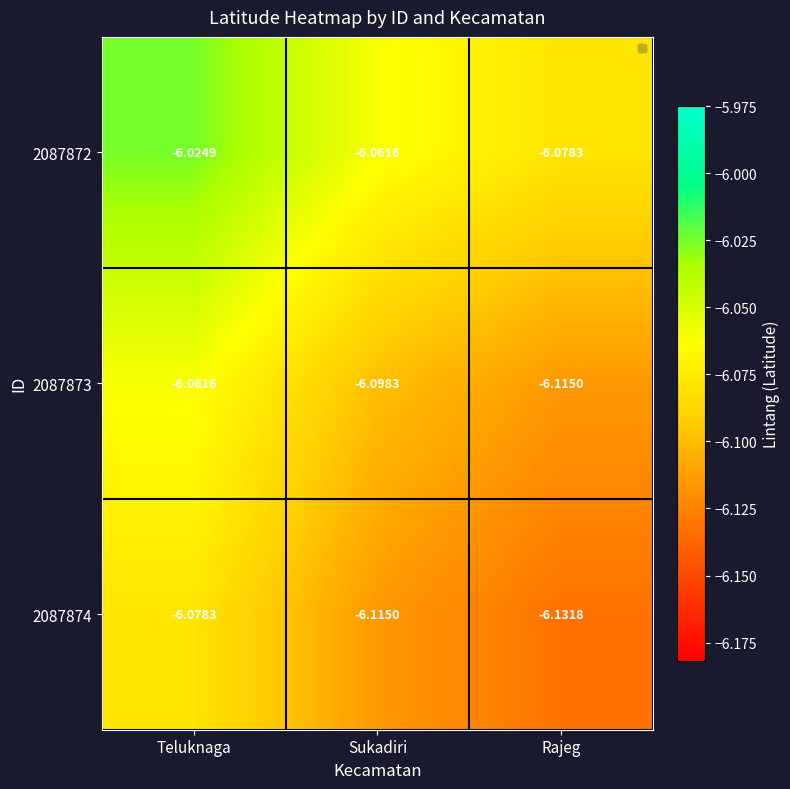

List the labels in order of 2087872 value, largest first.

Teluknaga, Sukadiri, Rajeg